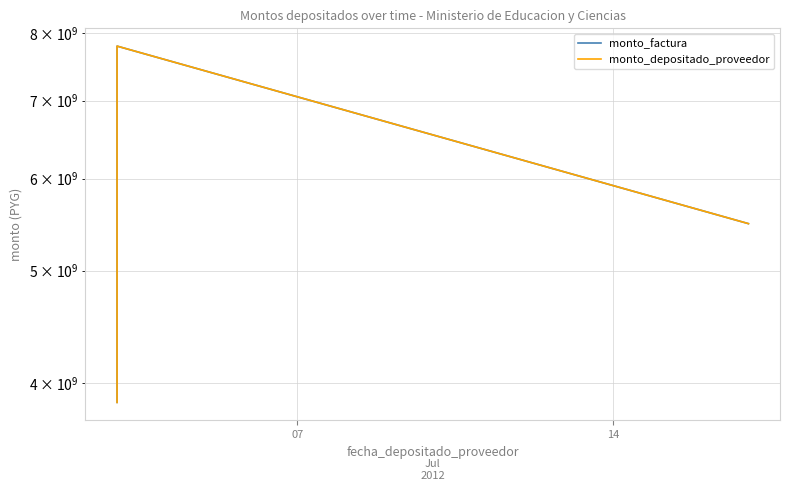

What are all the series names shown in the legend?

monto_factura, monto_depositado_proveedor